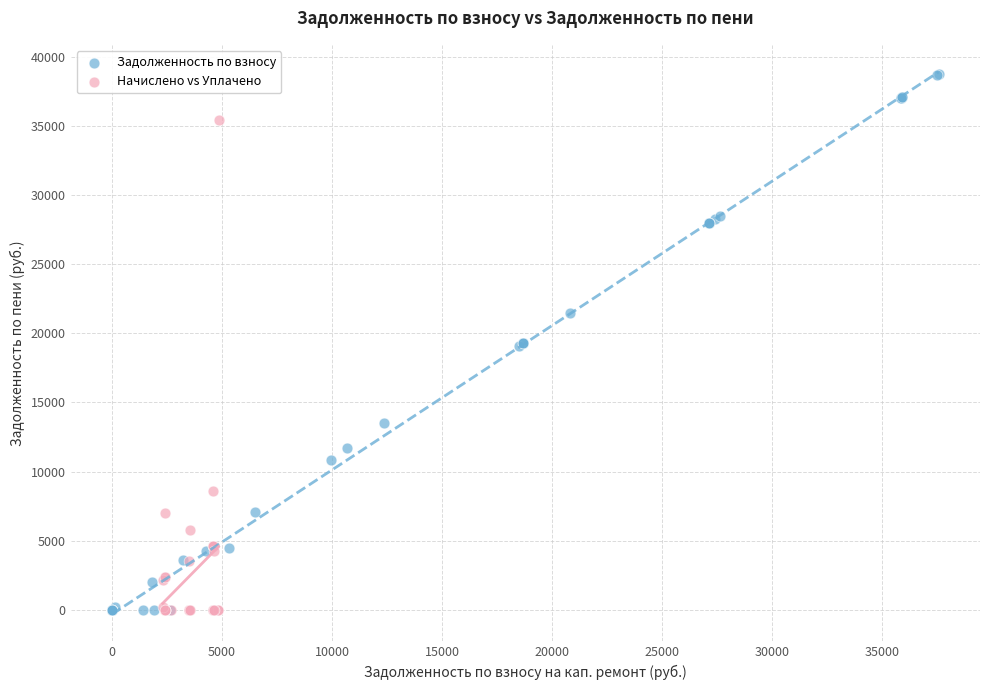

Which series contains the highest Y value?

Задолженность по взносу